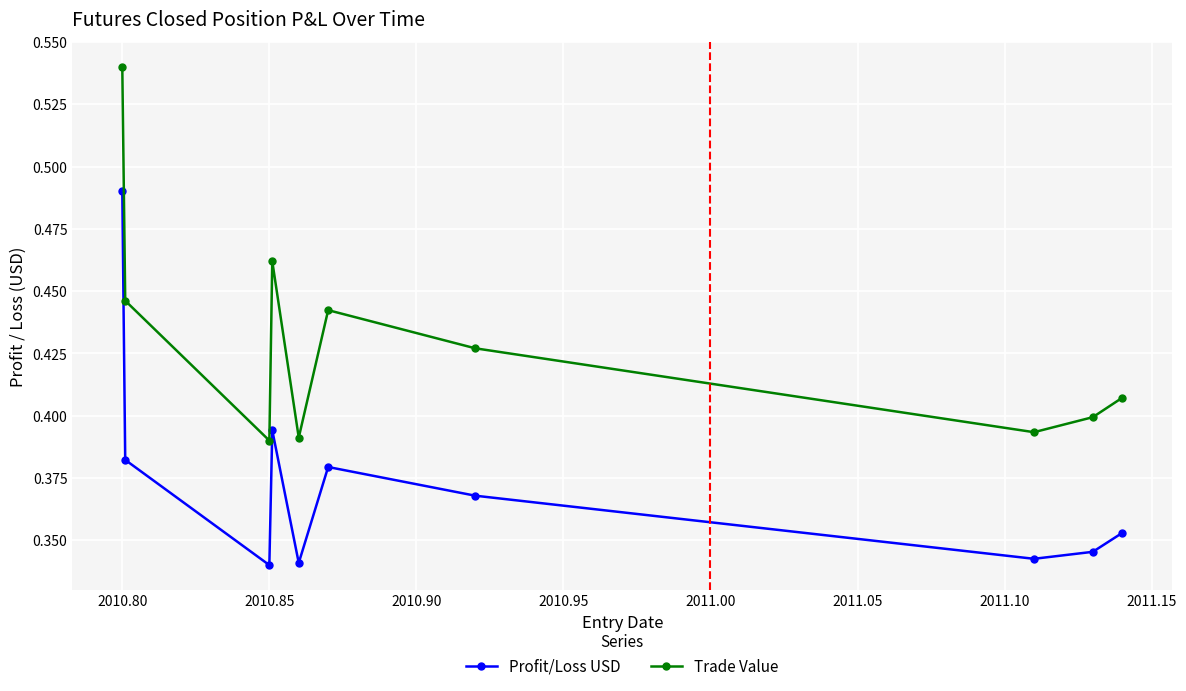

Rank the series by their maximum value, from highest to lowest.

Trade Value, Profit/Loss USD